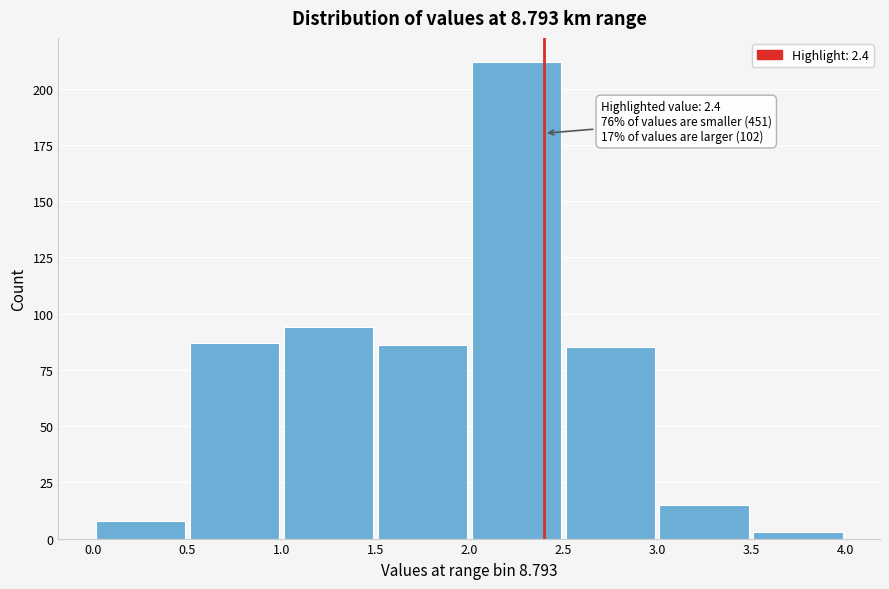

Over which range of the x-axis is the bar tallest?

2.0 to 2.5